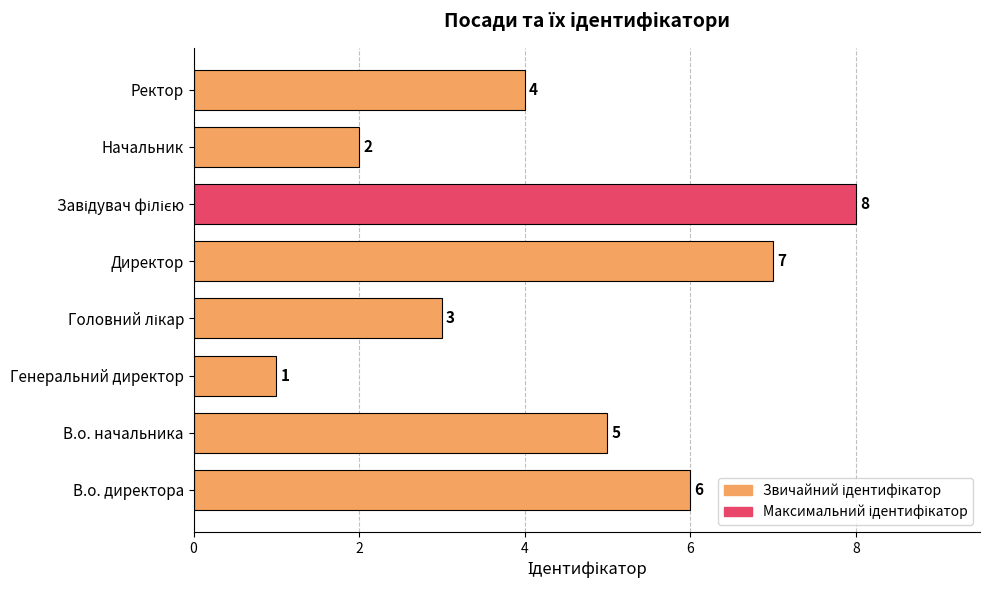

The chart shows a value of 0 at Генеральний директор. True or false?

False